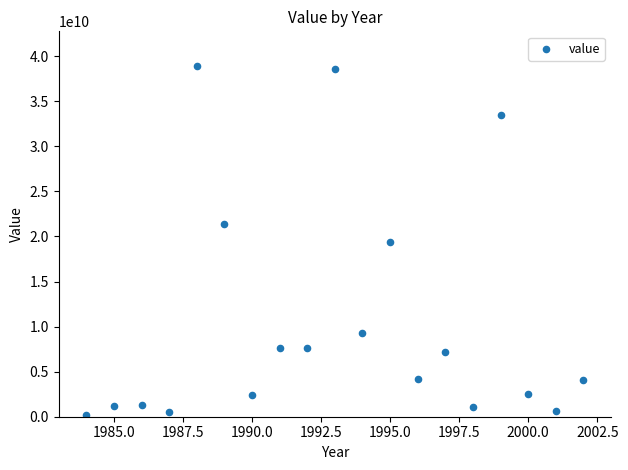

What is the range of Y values (max minus min)?

38691328800.0